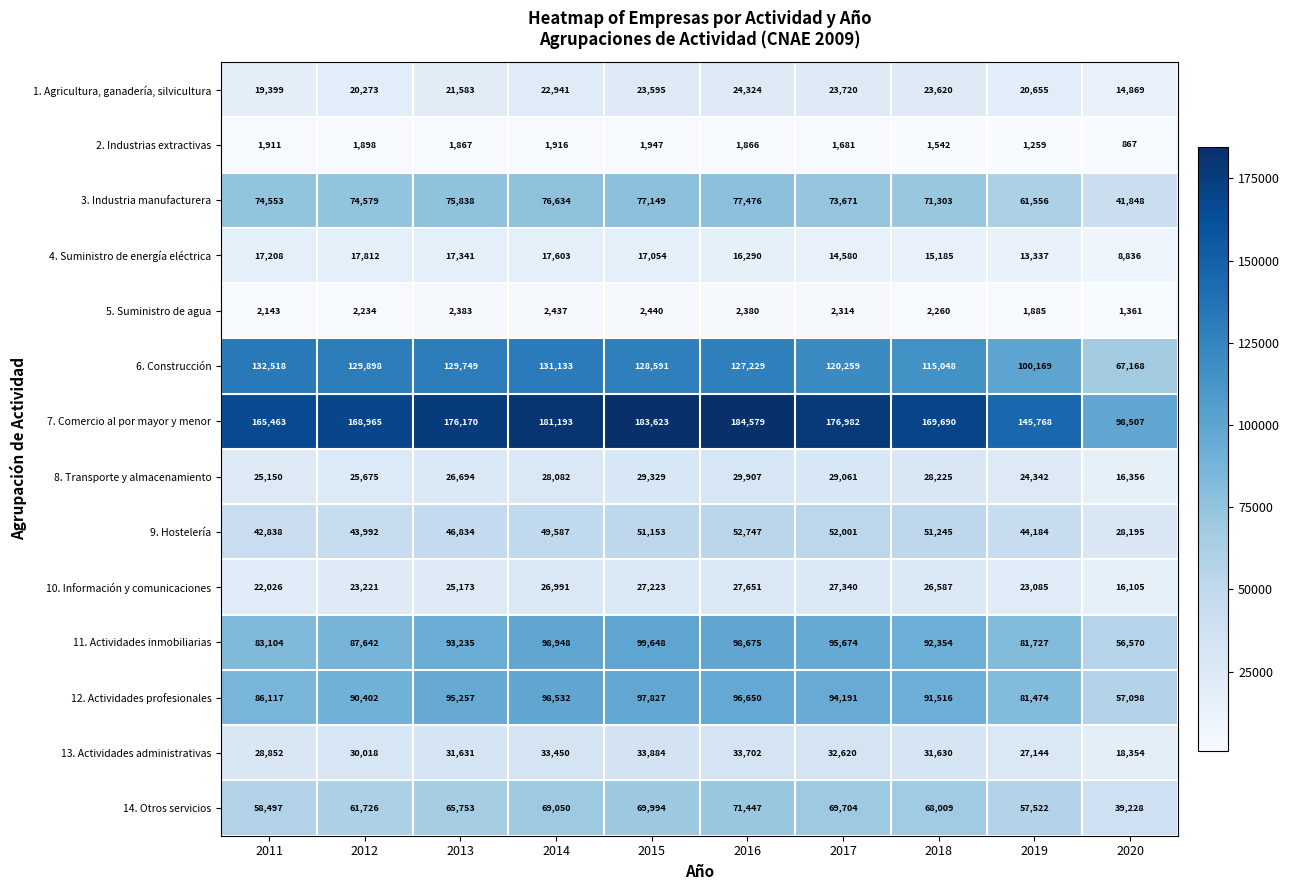

What is the lowest value of the 1. Agricultura, ganadería, silvicultura series?

14869